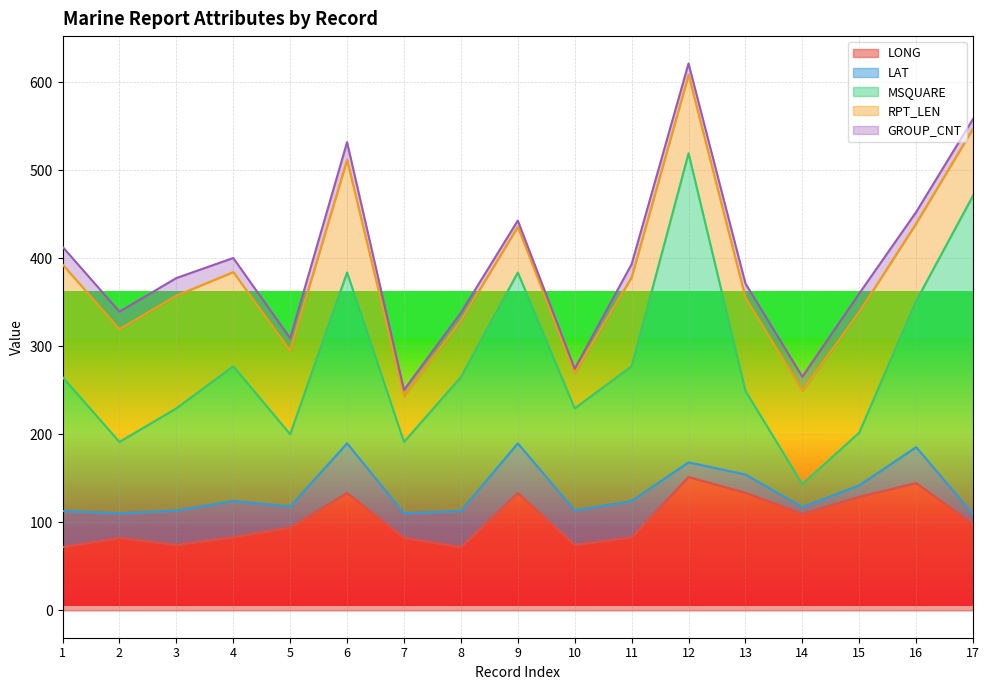

Is the value of GROUP_CNT at 5 greater than the value of RPT_LEN at 16?

No